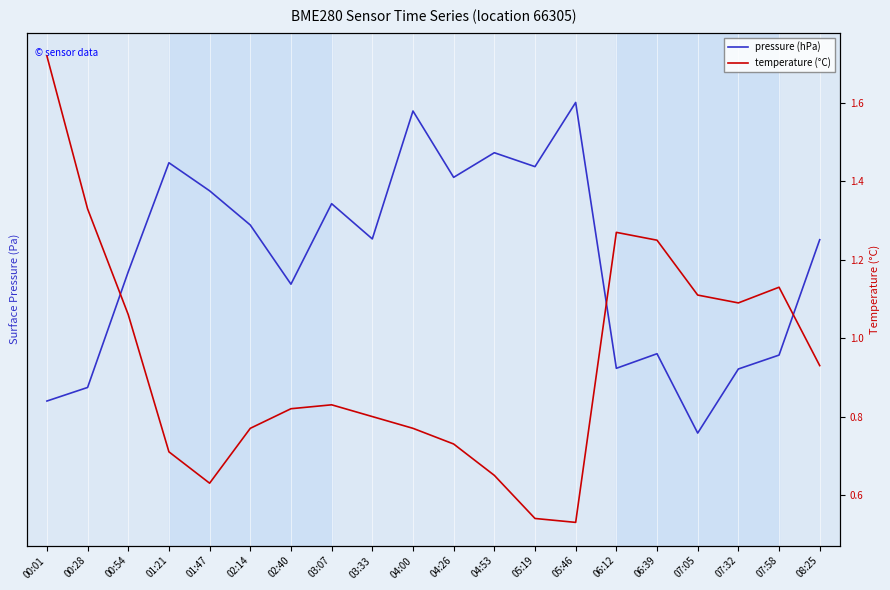

At which category does temperature (°C) reach its first local valley?

01:47